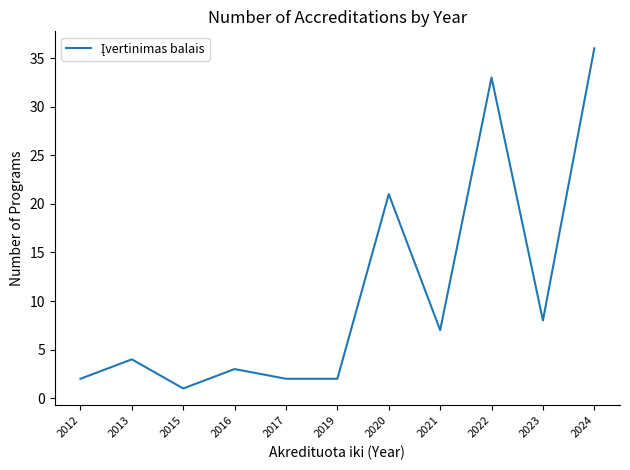

What is the change in value from 2013 to 2019?

-2